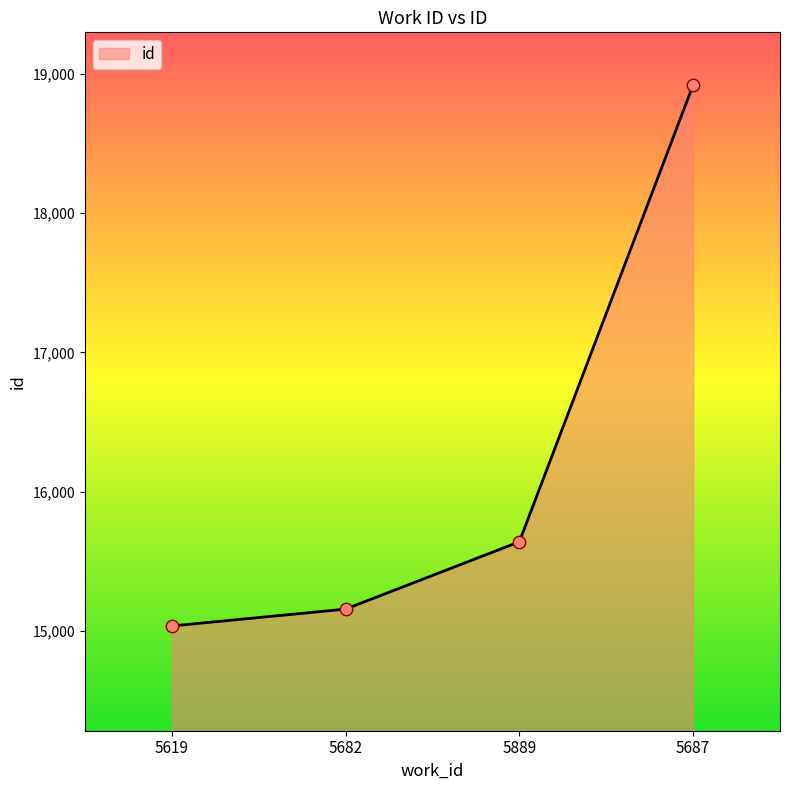

Approximately how many times larger is the value at 5889 compared to 5687?

0.8